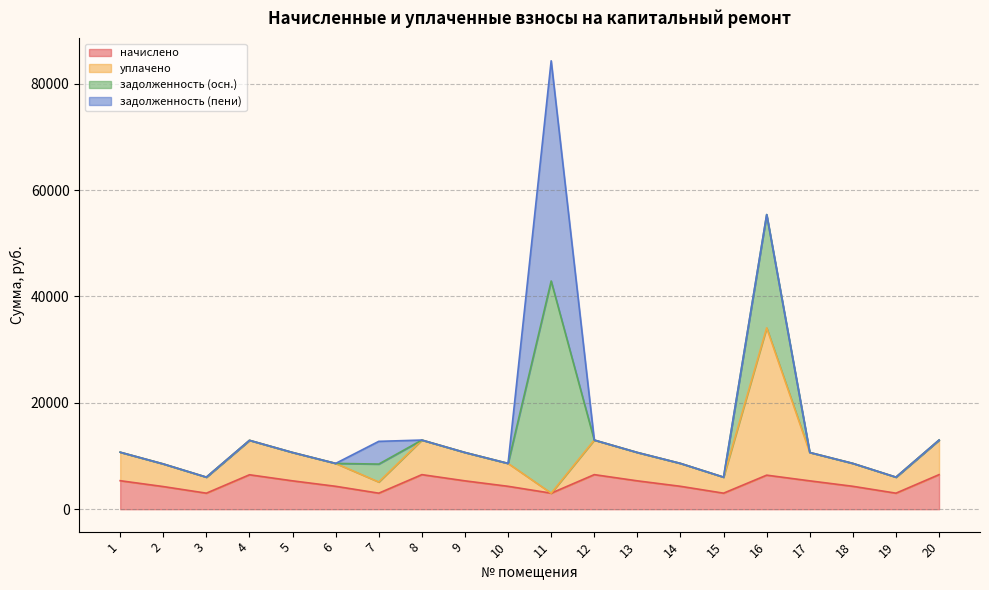

How many data points does each series have?

20